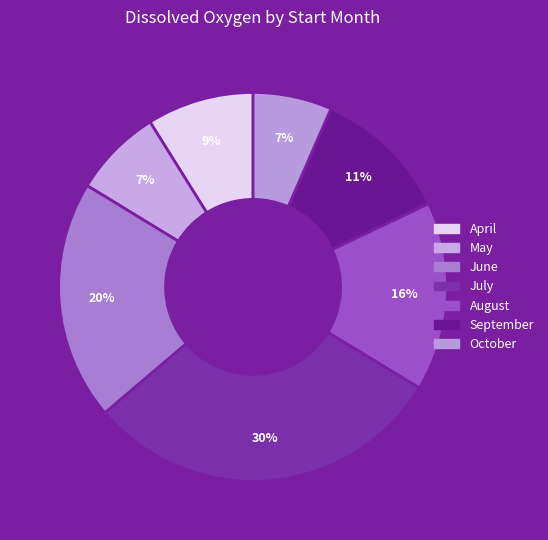

How many slices are in this pie chart?

7